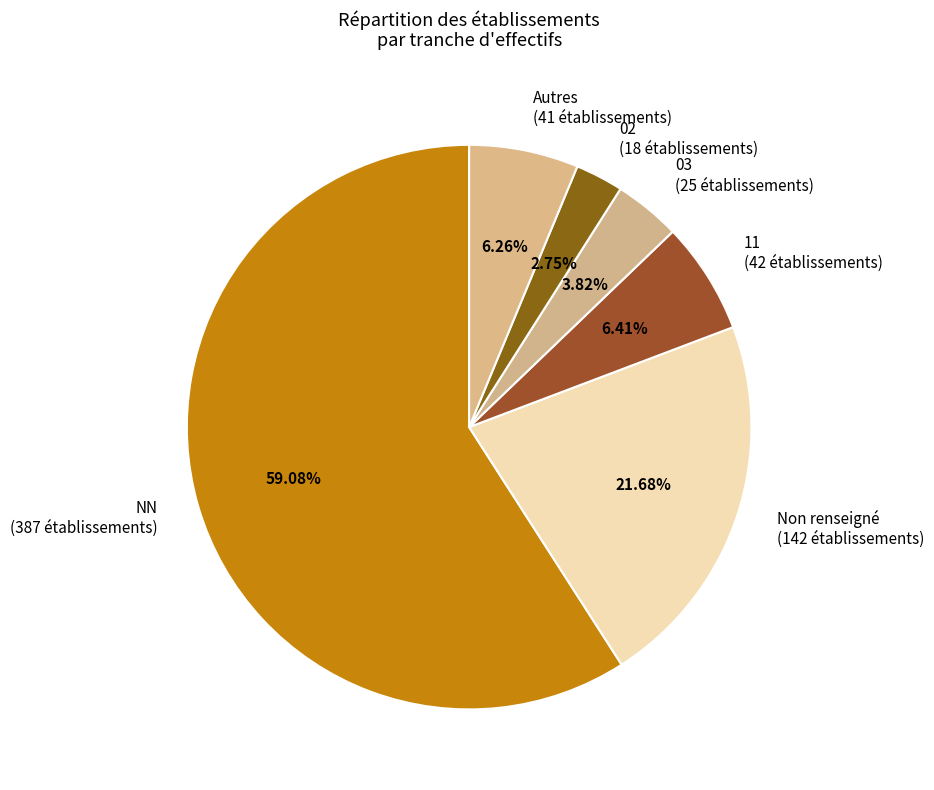

What is the ratio of the value at Non renseigné (142 établissements) to the value at NN (387 établissements)?

0.4